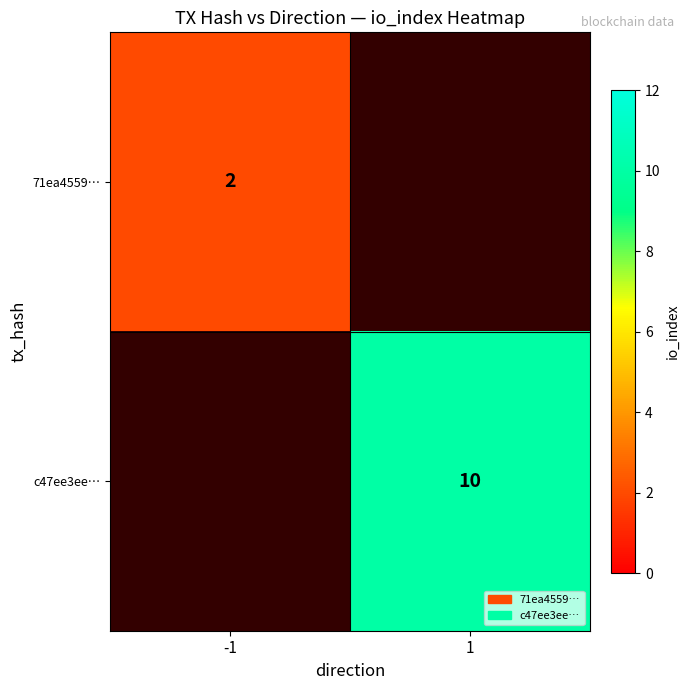

At which category does the chart reach its minimum across all series?

-1